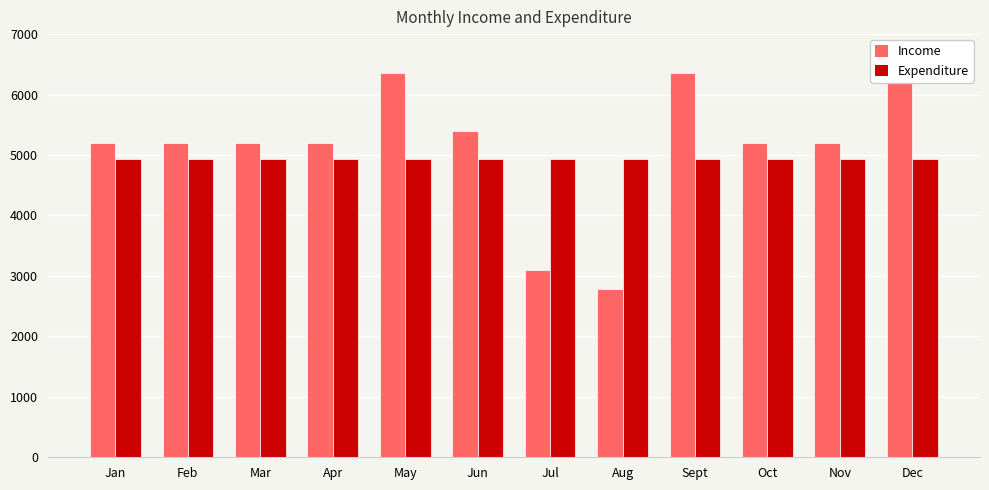

Rank the categories by Expenditure value from highest to lowest.

Jan, Feb, Mar, Apr, May, Jun, Jul, Aug, Sept, Oct, Nov, Dec